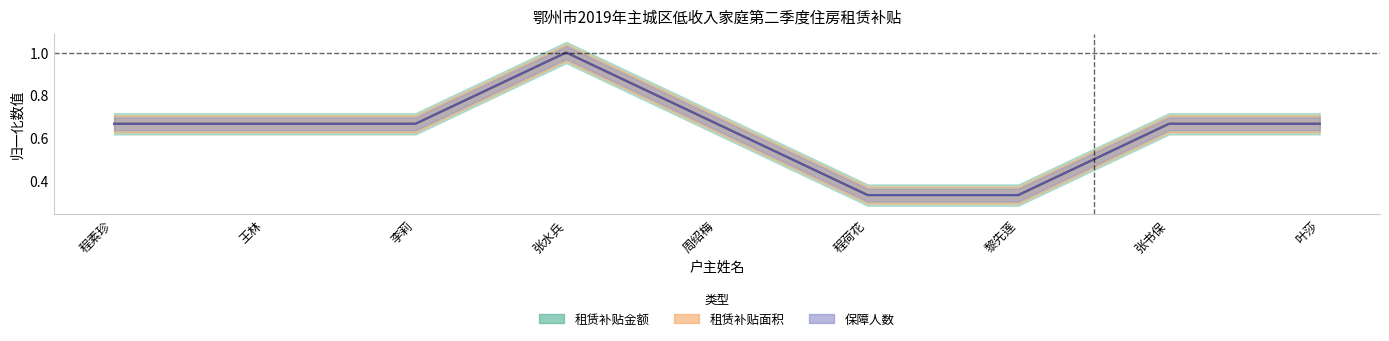

What is the difference between the maximum and minimum values in the 保障人数 series?

0.7